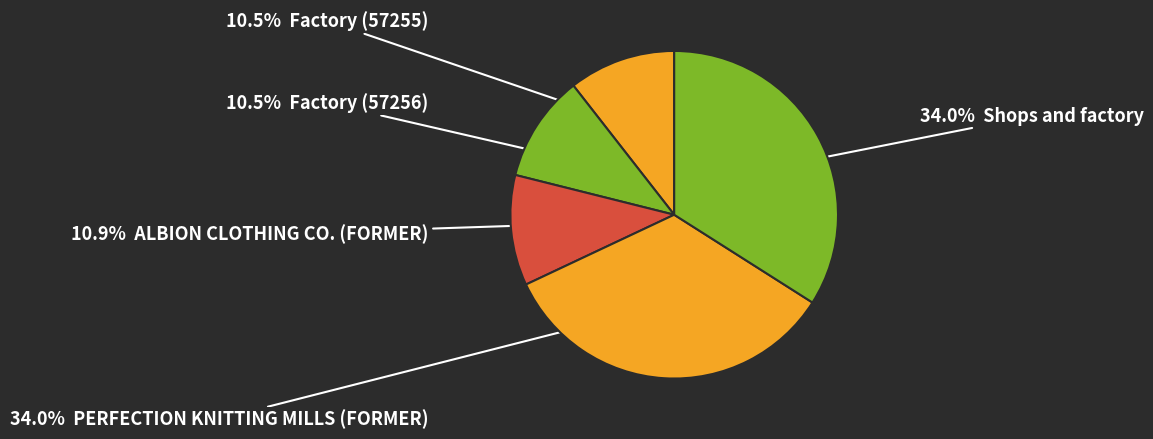

Count the number of slices in the pie.

5